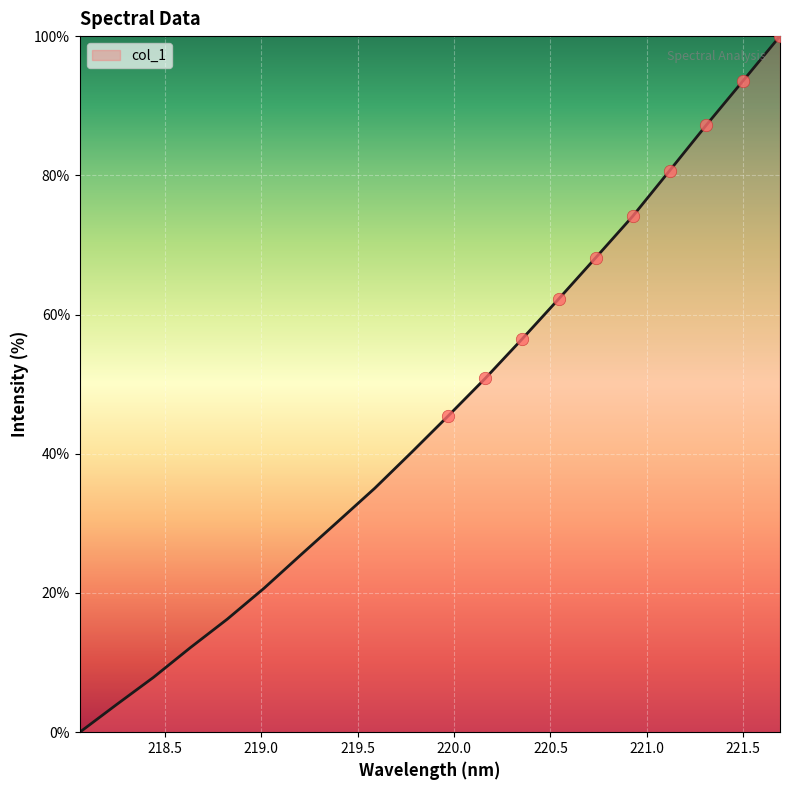

What is the greatest value displayed?

100.0